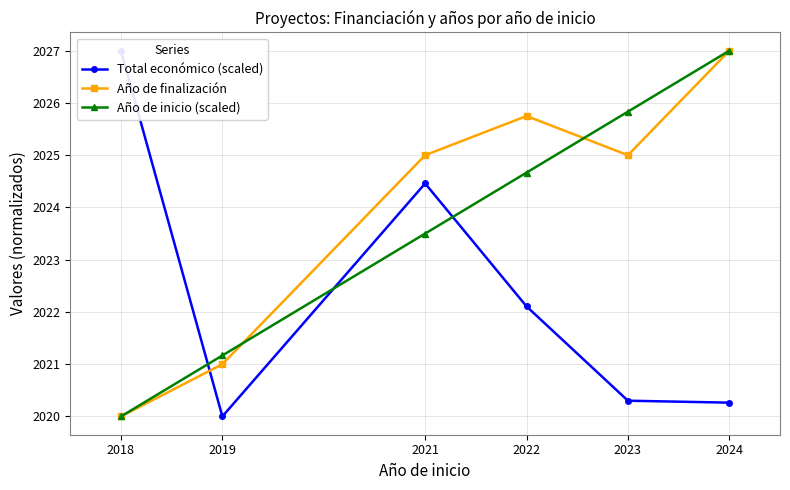

True or false: Total económico (scaled) has more than 1 points higher than both neighbors.

False